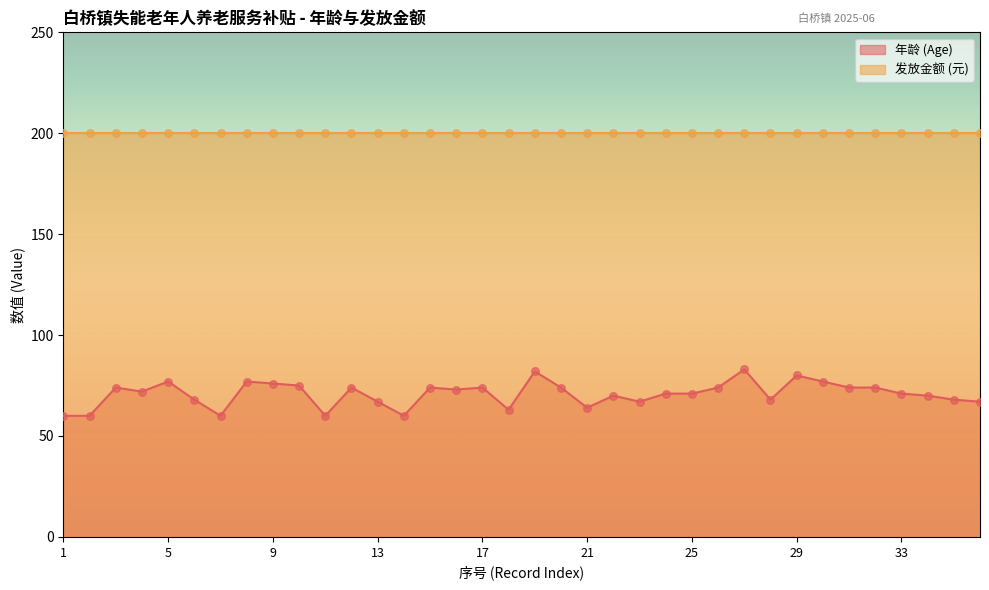

What is the change in value from 5 to 23?

-10